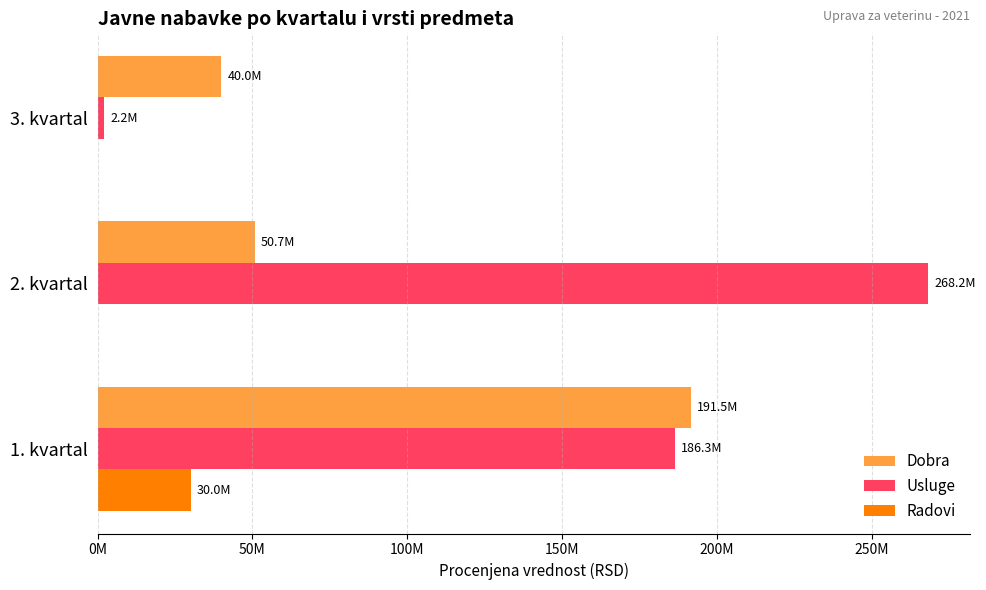

Rank the series by their average value, from highest to lowest.

Usluge, Dobra, Radovi